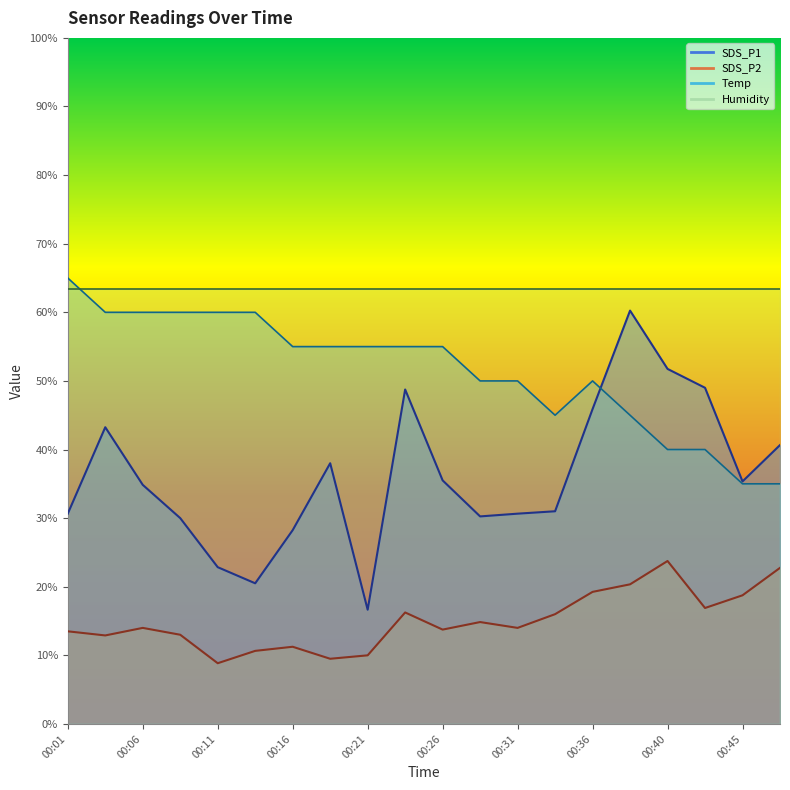

True or false: SDS_P1 has a value of 64.0 at 00:04.

False